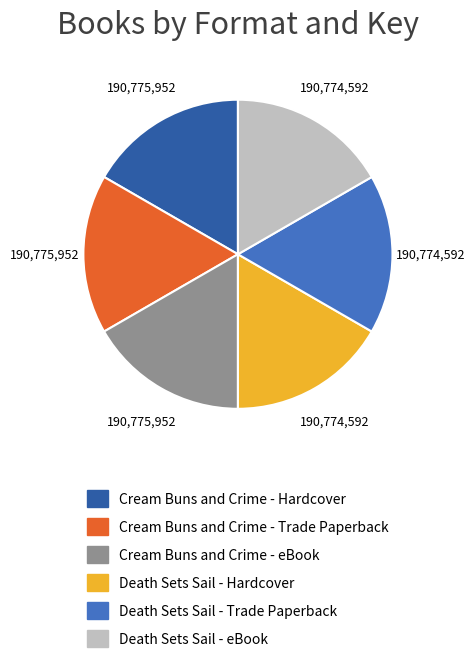

Does any single category account for the majority?

No